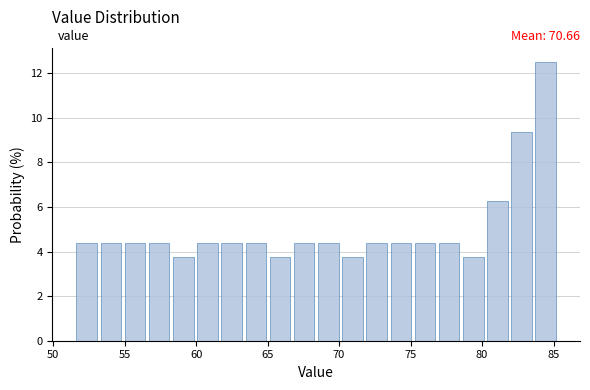

Around what value on the x-axis is the tallest bar? Give the approximate position of its centre, as read against the axis.

84.5